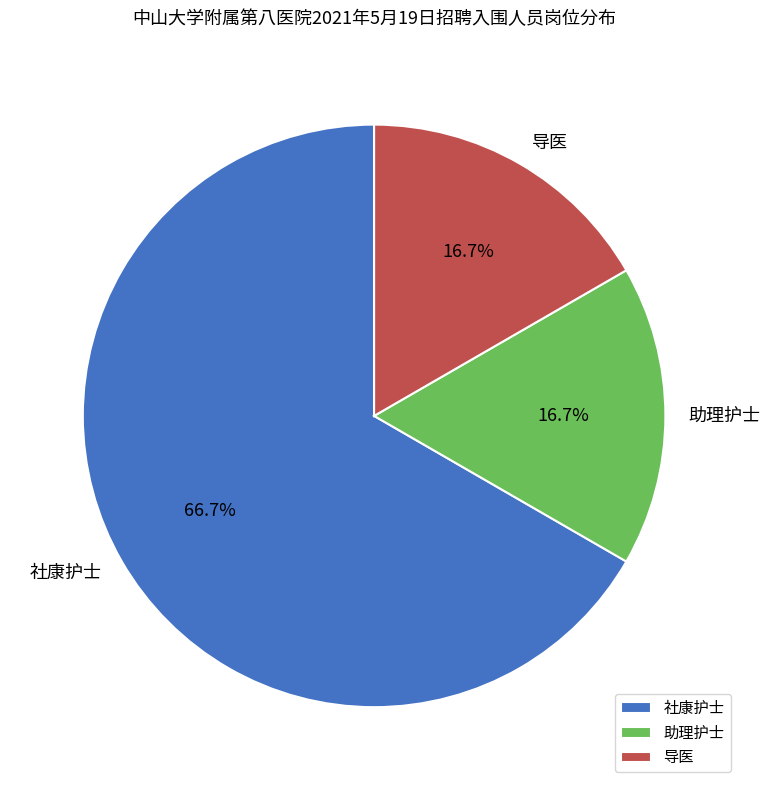

What is the largest slice in the pie chart?

社康护士